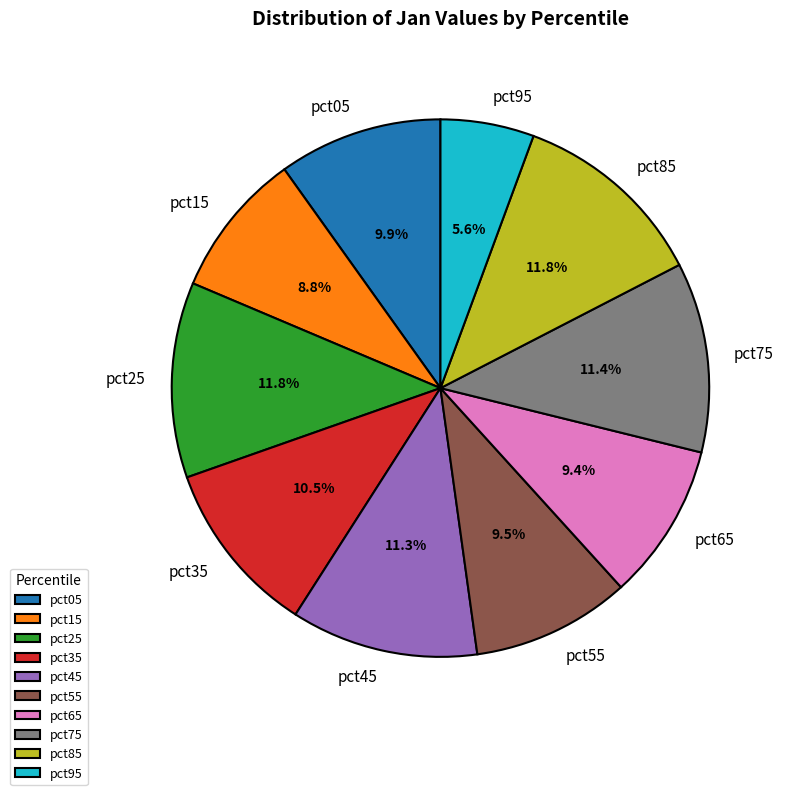

Does pct55 represent more than half of the total?

No